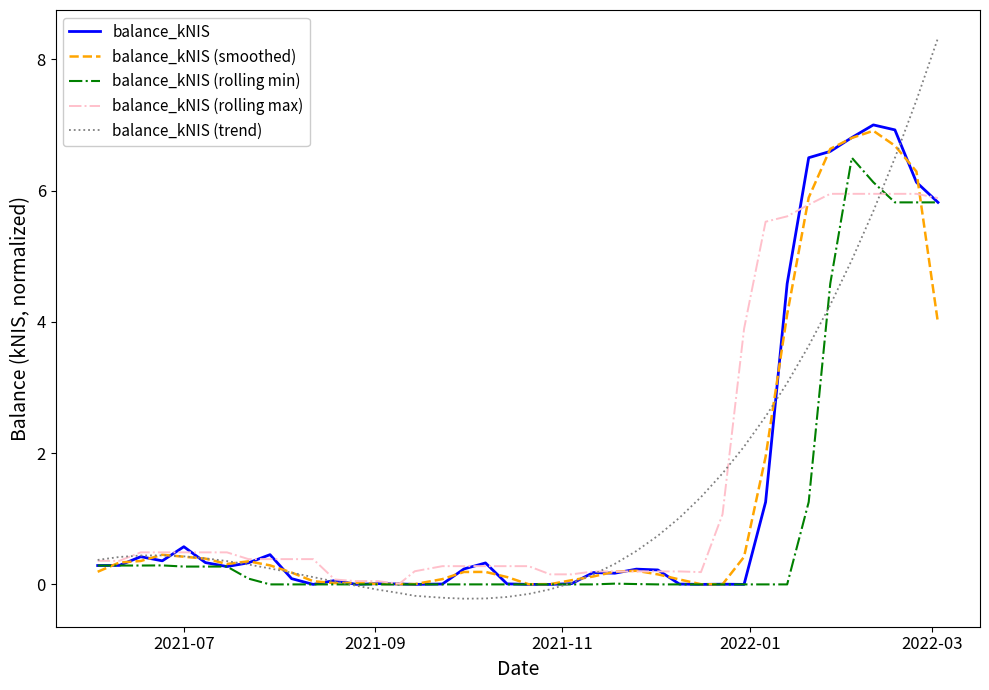

Which series has the widest spread of values?

balance_kNIS (trend)